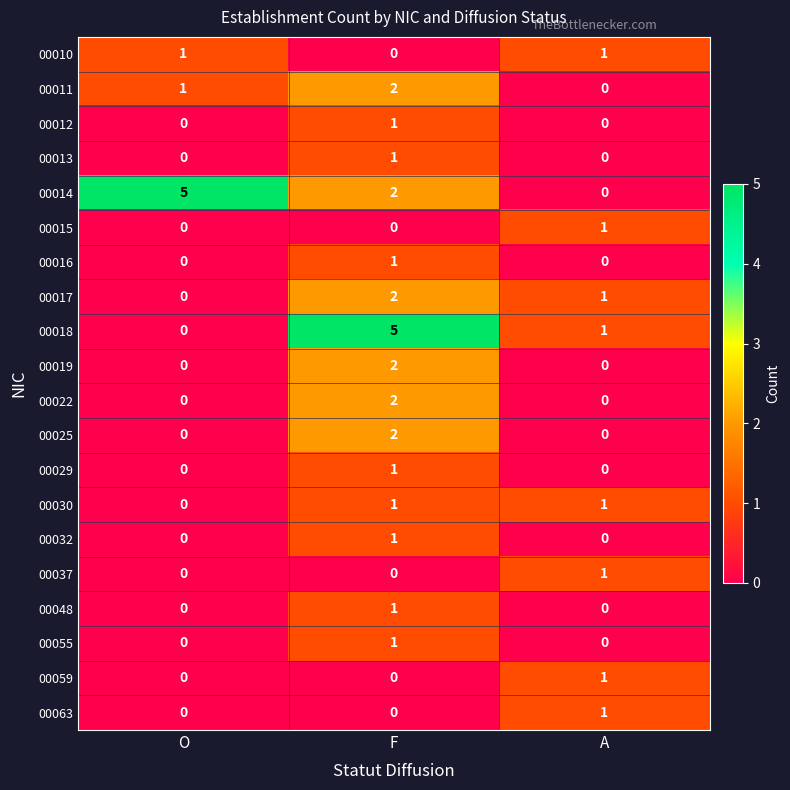

The 00032 series shows 0 at A. True or false?

True